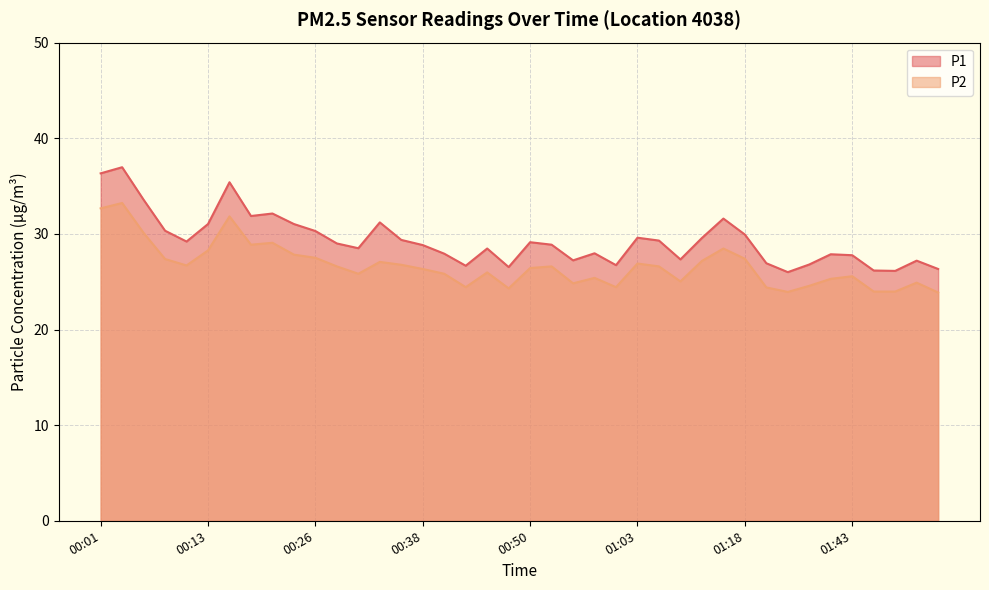

Is it true that P2 equals 25.0 at 01:08?

True